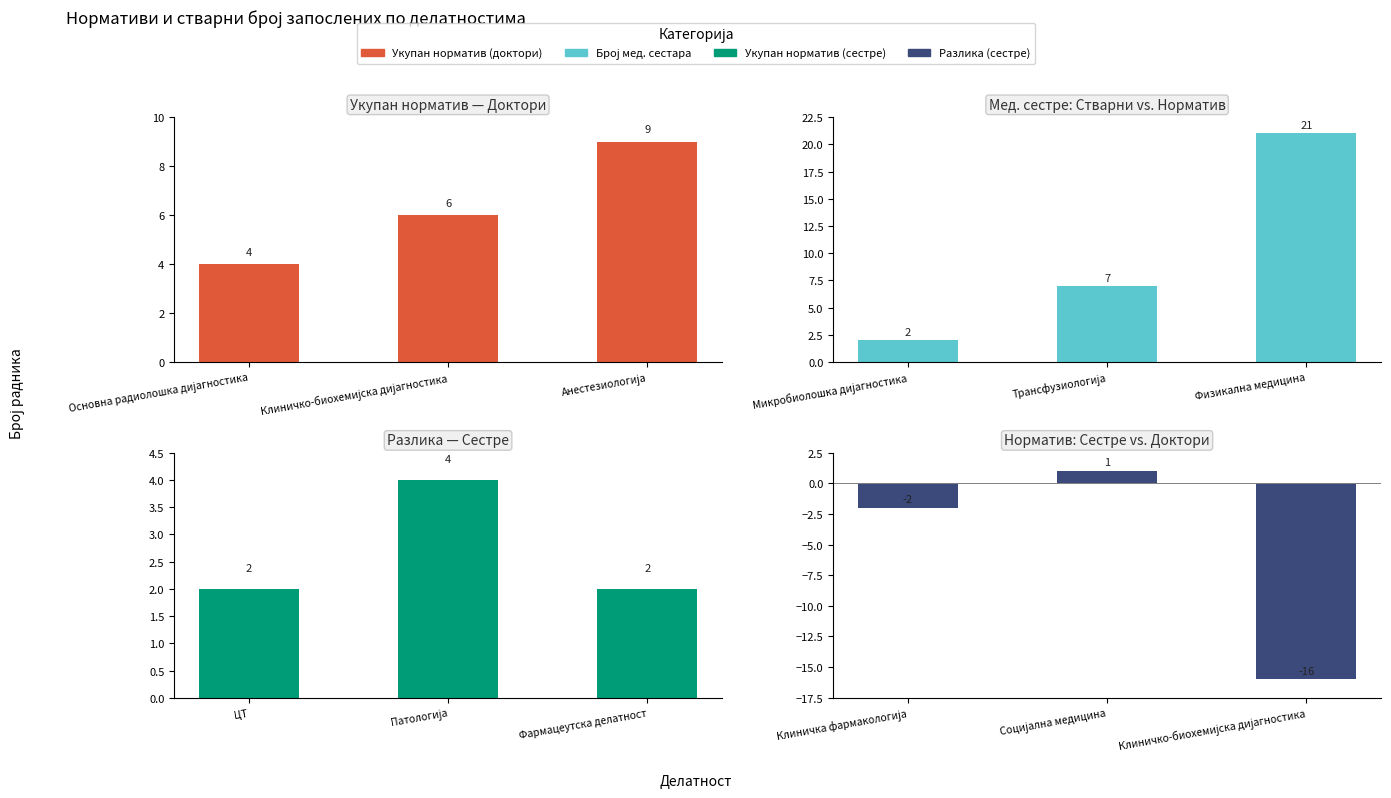

Are the bars horizontal?

No